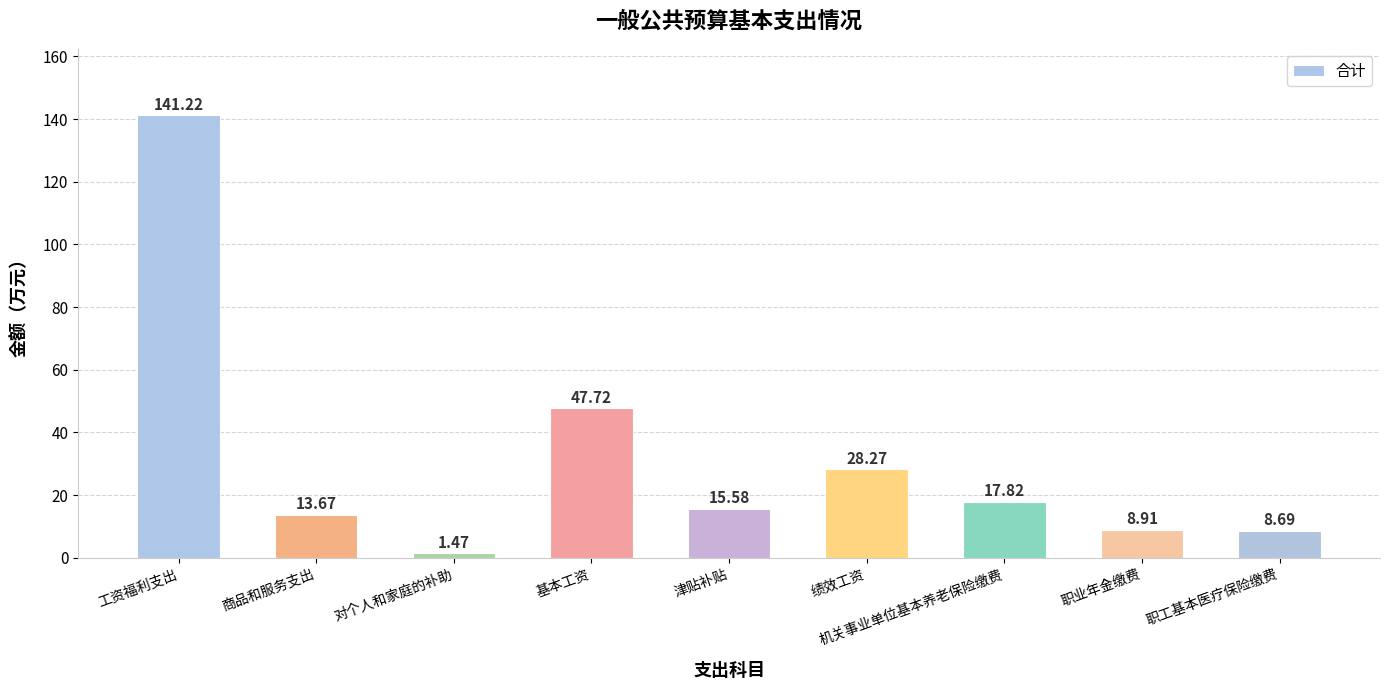

What is the average value?

31.5